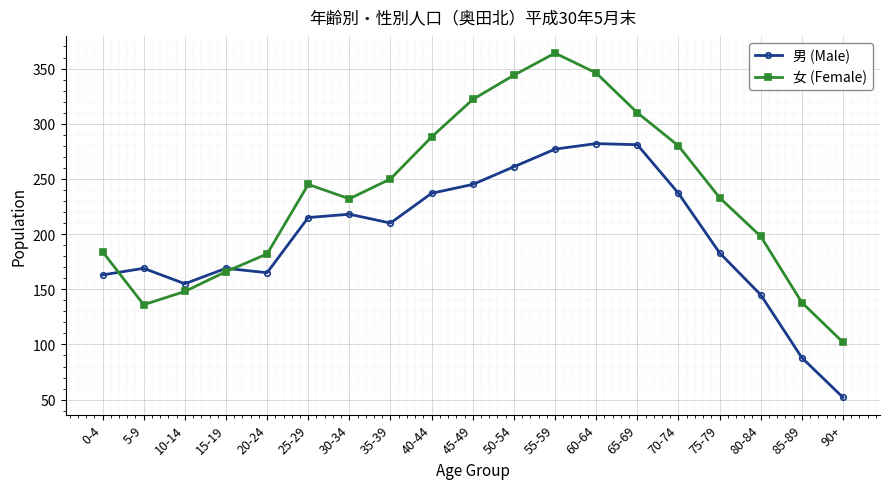

What position from the right is 10-14?

17